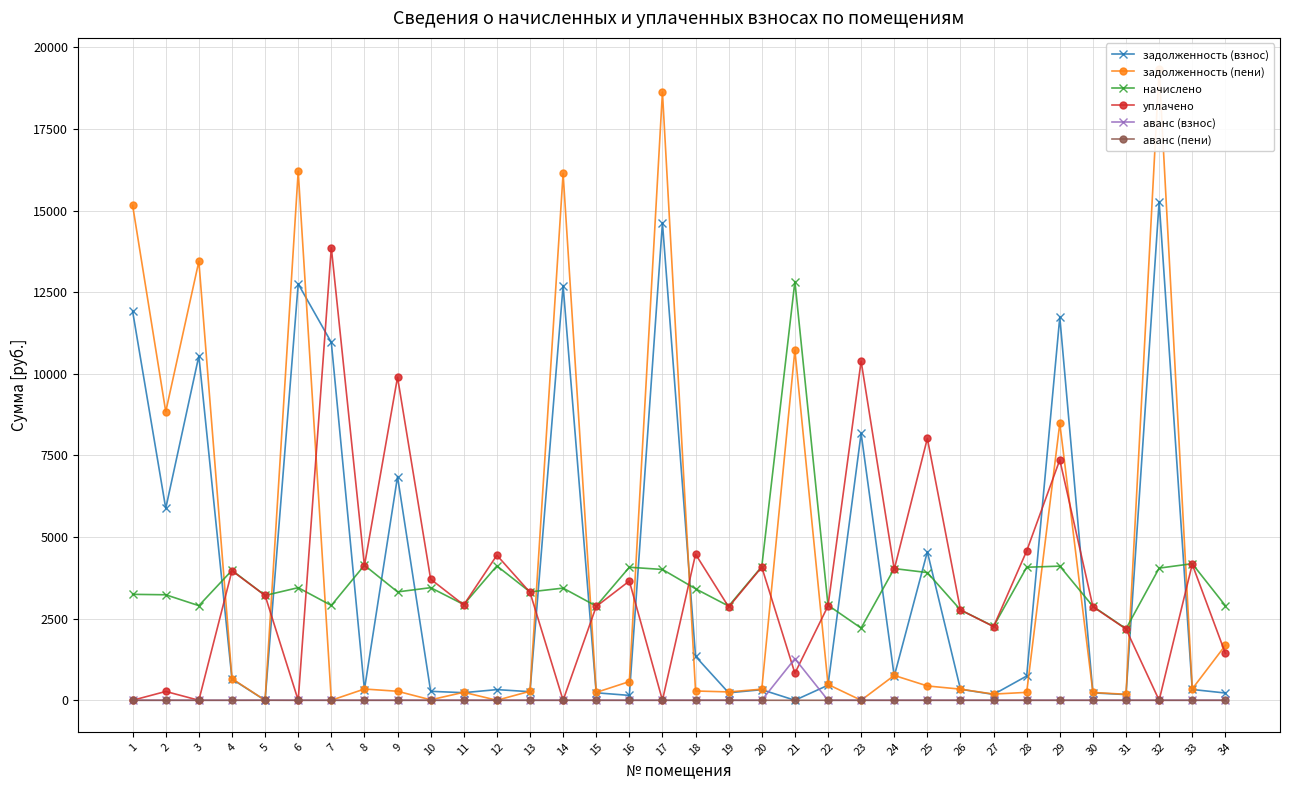

Which series has the largest total across all categories?

задолженность (пени)